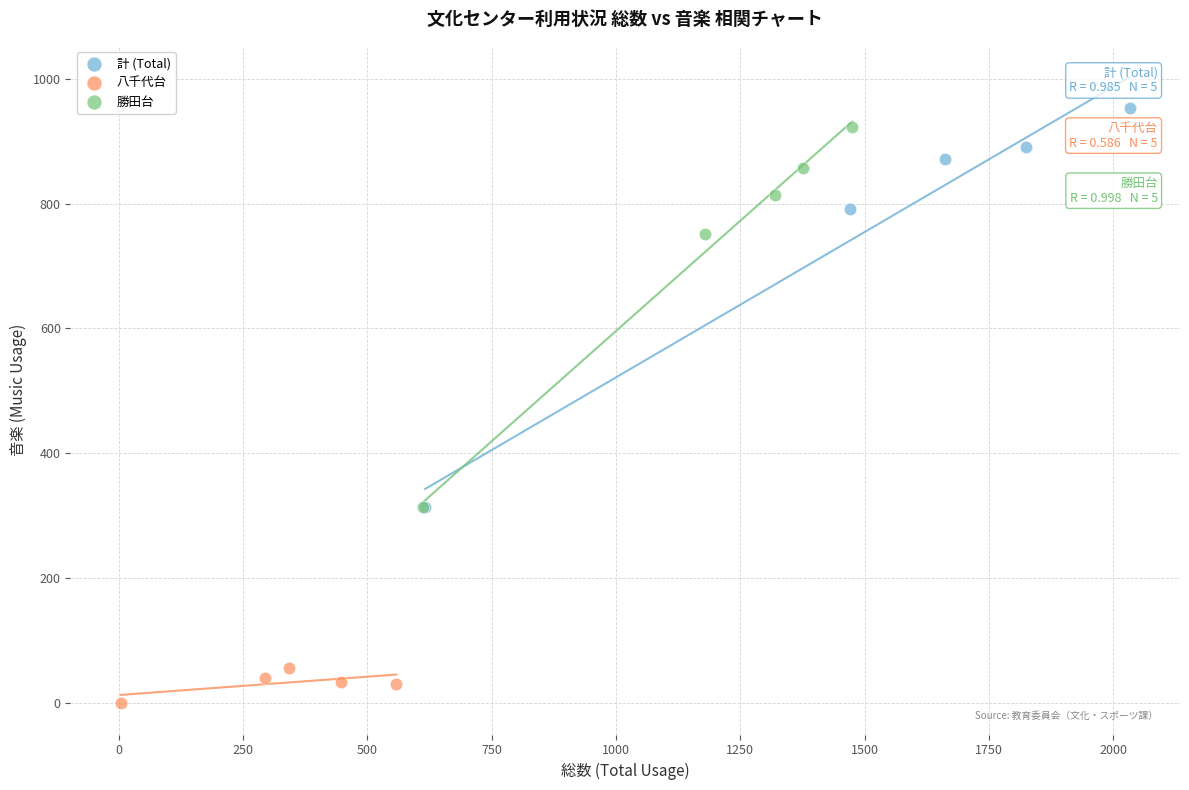

Which series contains the highest Y value?

計 (Total)